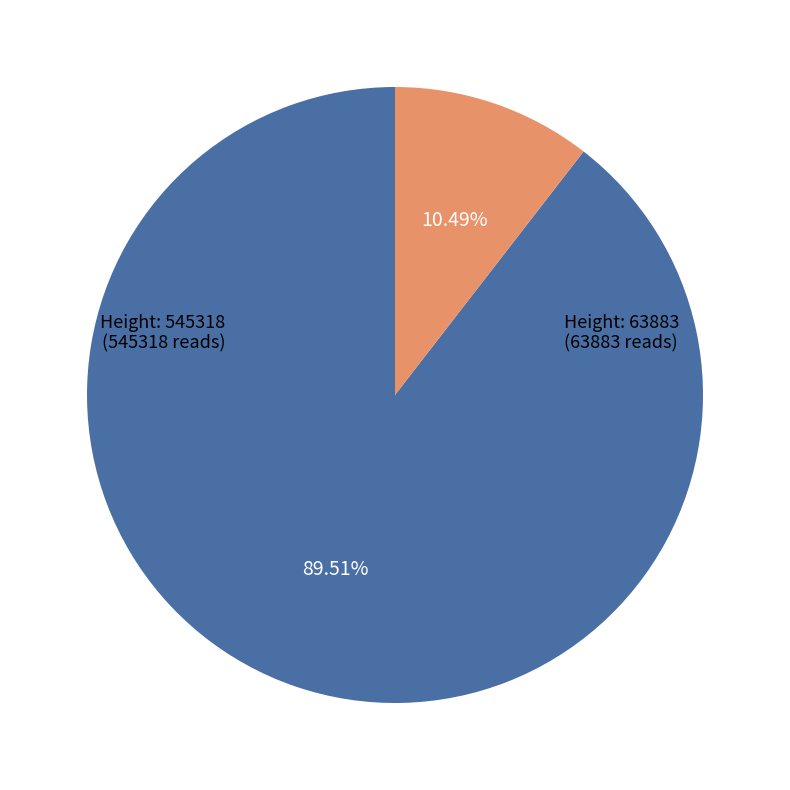

Is there a majority slice in this chart?

Yes